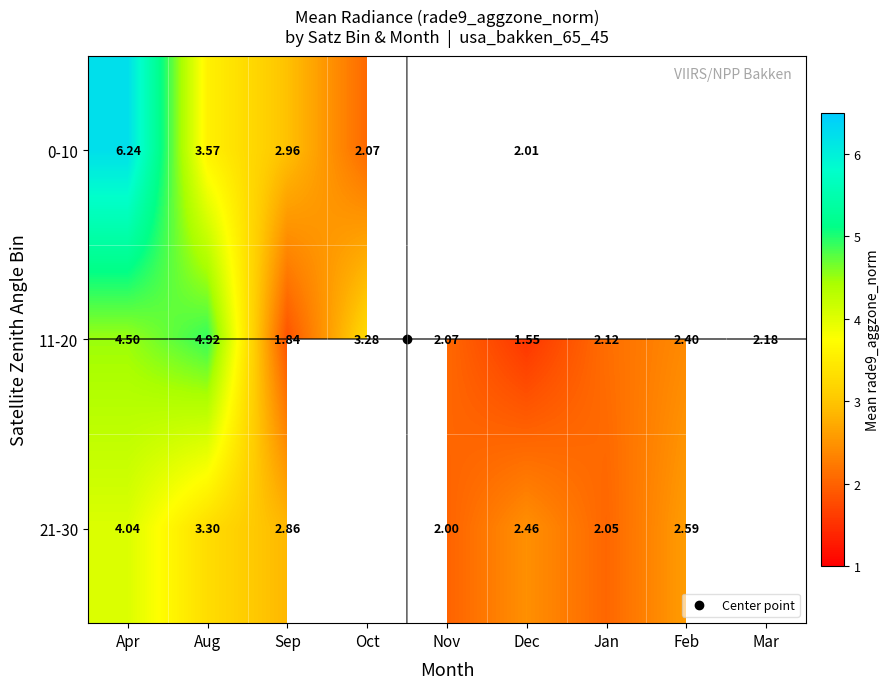

Is it true that 11-20 equals 0.7 at Sep?

False